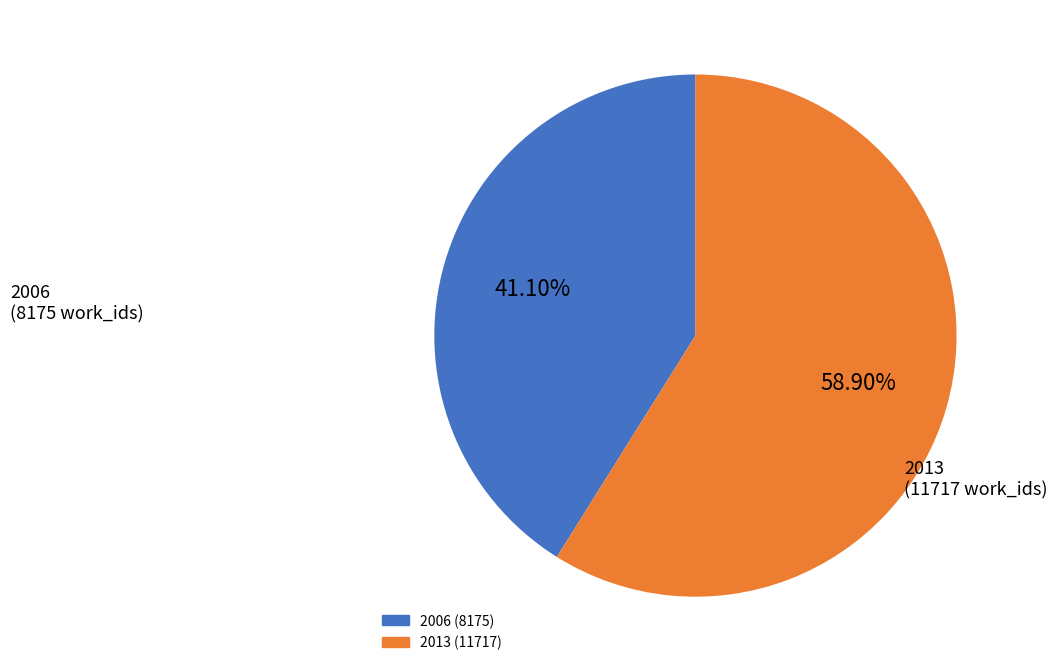

Is there any slice that represents more than half of the pie?

Yes